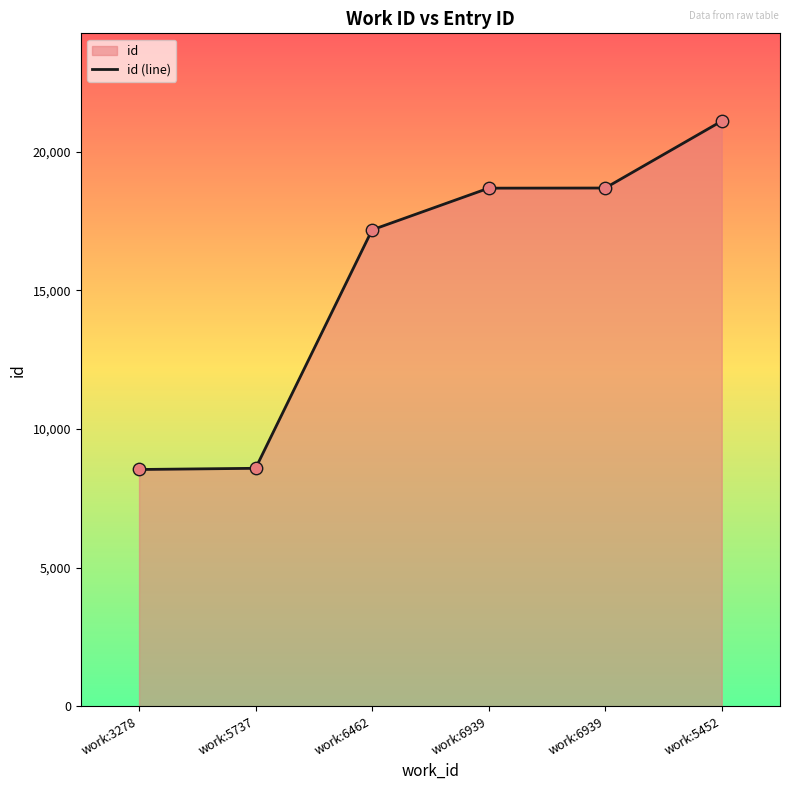

Between work:3278 and work:6939, which is larger?

work:6939